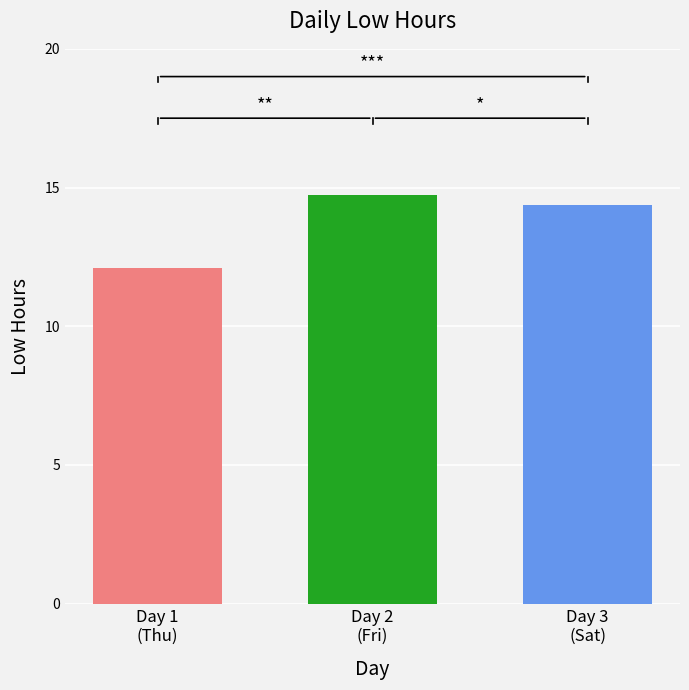

How many data points does each series have?

1